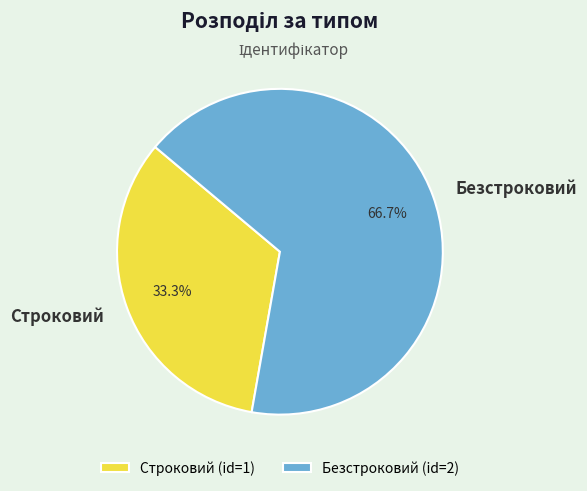

Which category has the biggest portion of the pie?

Безстроковий